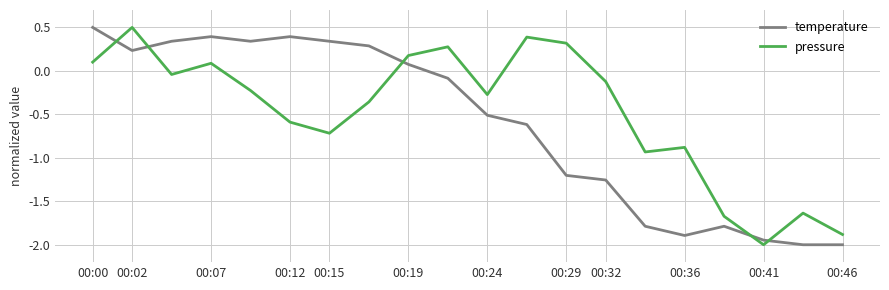

List the series in order of their overall mean, lowest first.

temperature, pressure